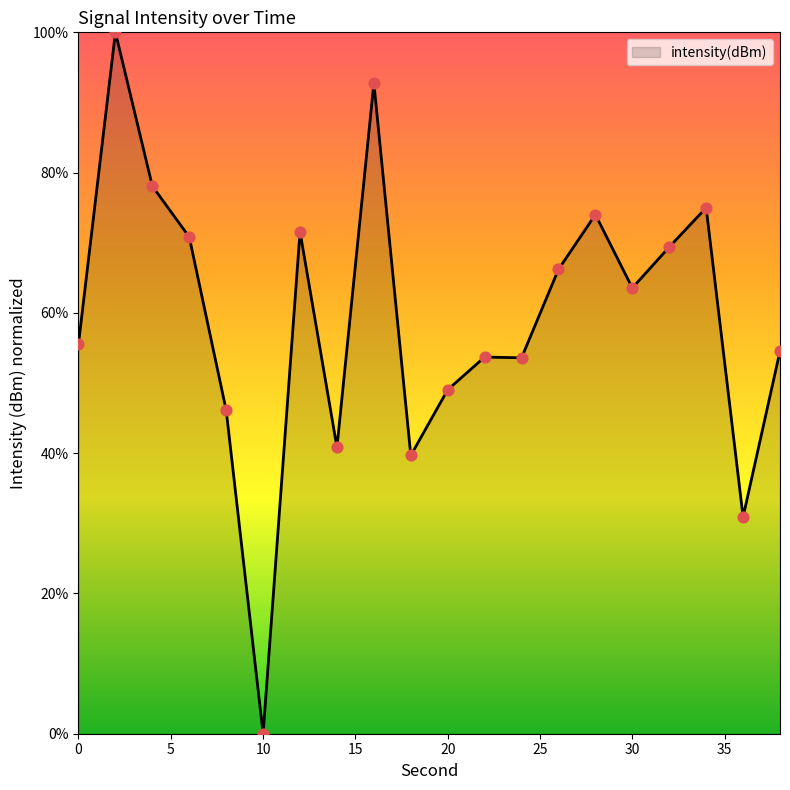

What is the maximum value shown in the chart?

100.0